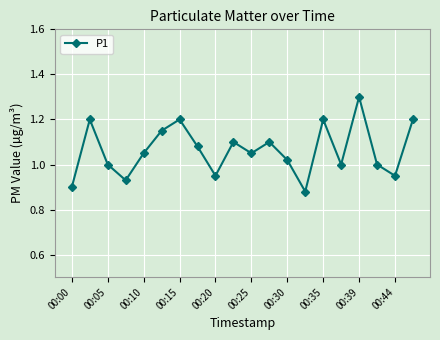

What is the difference between the second highest and minimum values?

0.3